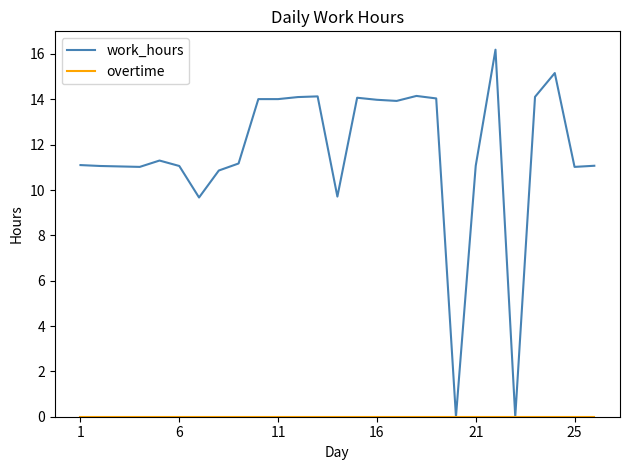

What is the greatest value displayed?

16.2